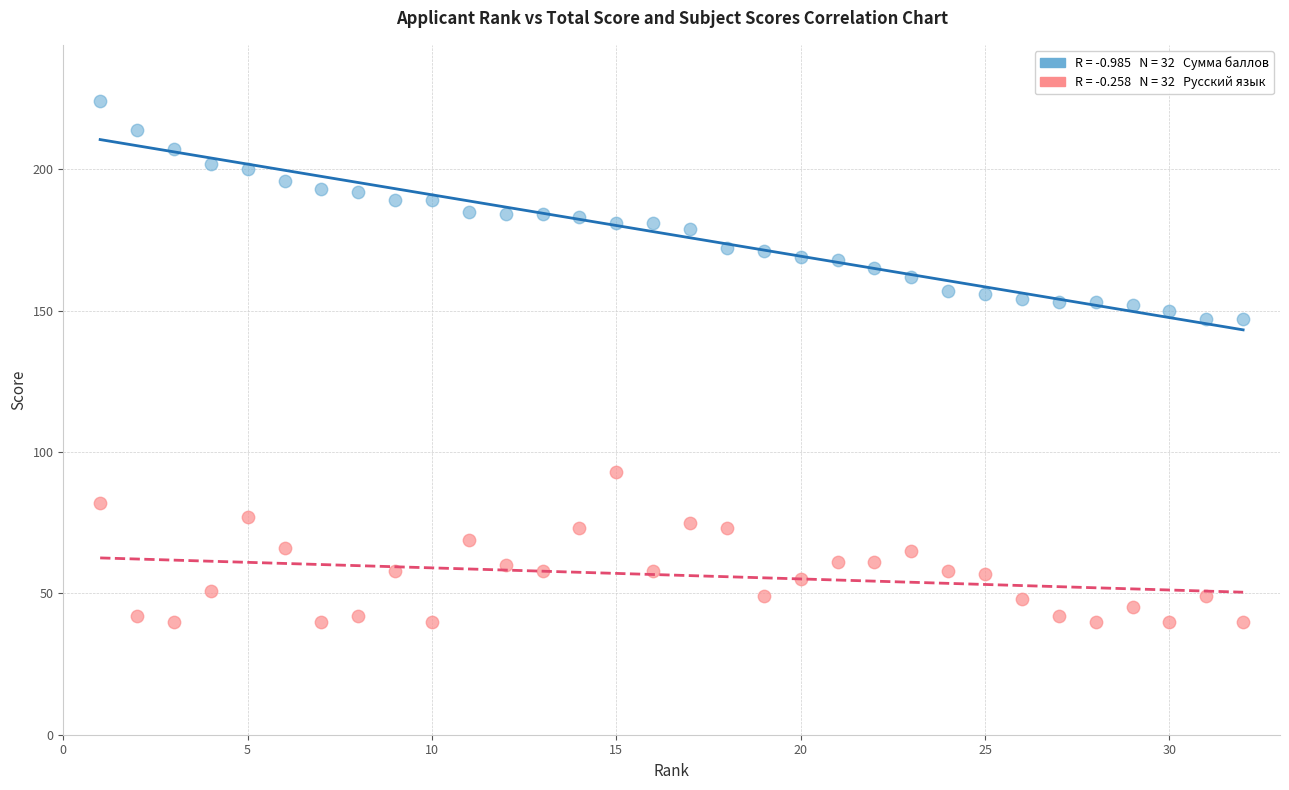

Across all data points, what is the range of Y values (max minus min)?

184